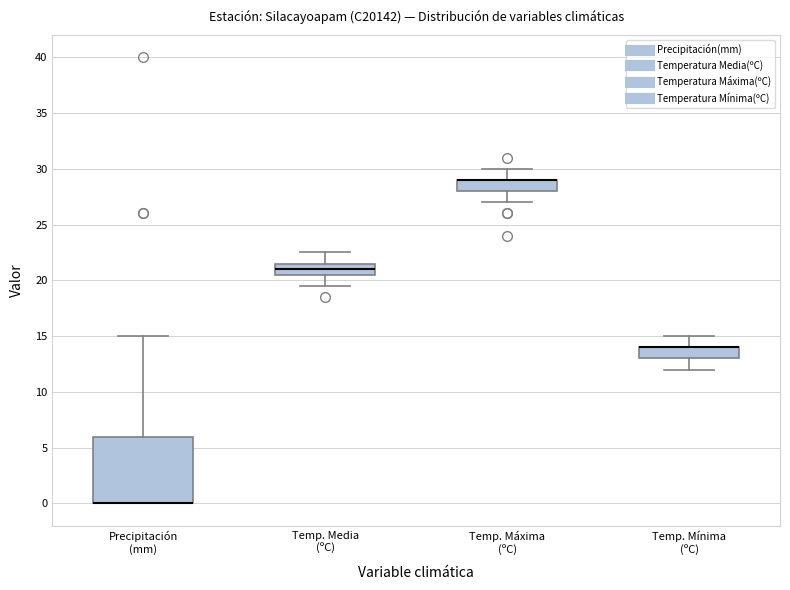

Reading left to right, transcribe this box plot: for each box, give where its median line is, the range the box spans, and where its two whiskers end, as read against the y-axis. The values are not printed on the chart, so give them approximately, as read against the axis.

Precipitación (mm): median 0.0 (drawn on the box's lower edge), box 0.0 to 6.0, whiskers 0.0 to 15.0
Temp. Media (ºC): median 21.0, box 20.5 to 21.5, whiskers 19.5 to 22.5
Temp. Máxima (ºC): median 29.0 (drawn on the box's upper edge), box 28.0 to 29.0, whiskers 27.0 to 30.0
Temp. Mínima (ºC): median 14.0 (drawn on the box's upper edge), box 13.0 to 14.0, whiskers 12.0 to 15.0